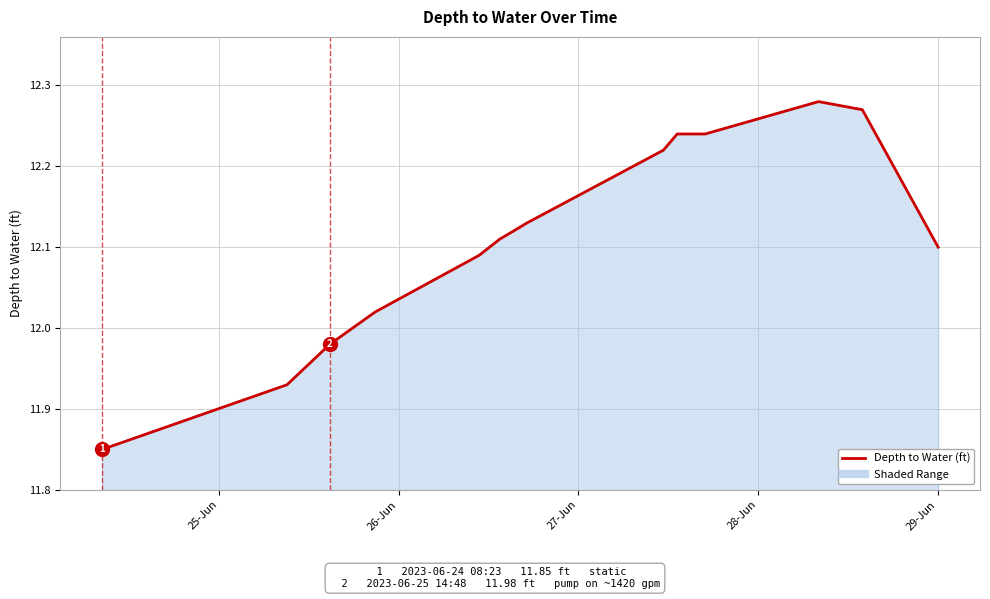

Does the chart have visible grid lines?

Yes